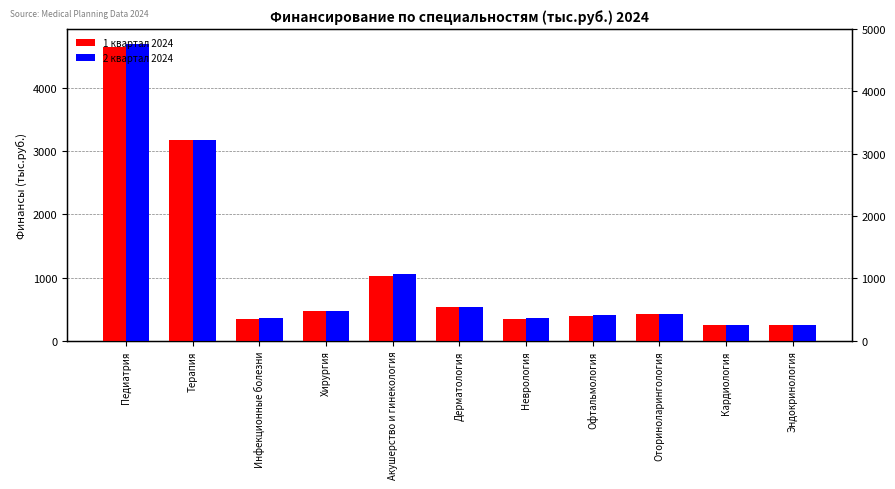

Are the bars horizontal?

No